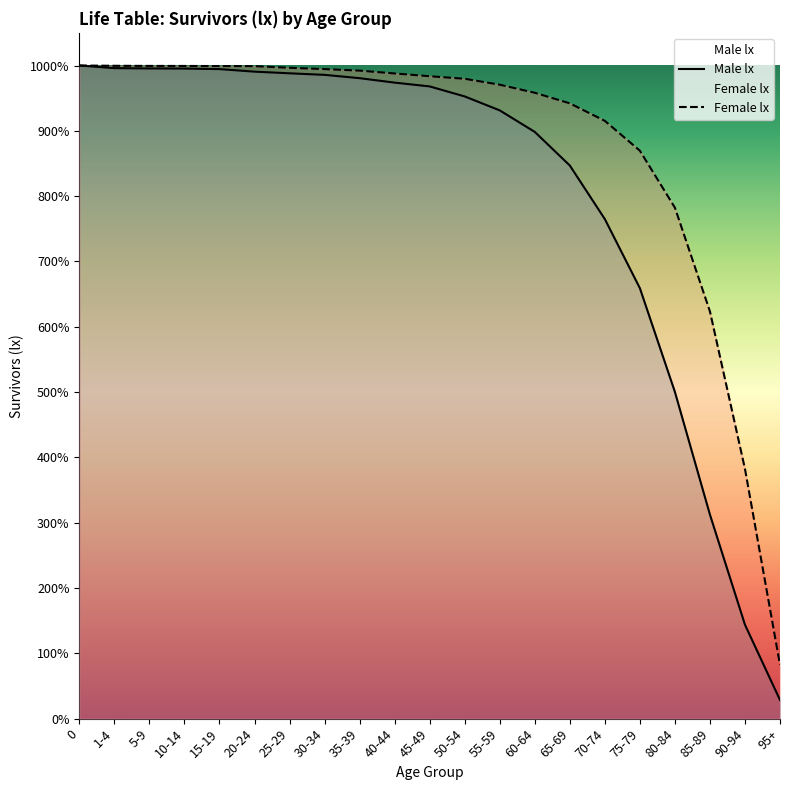

Does the chart display data point markers on the line(s)?

No